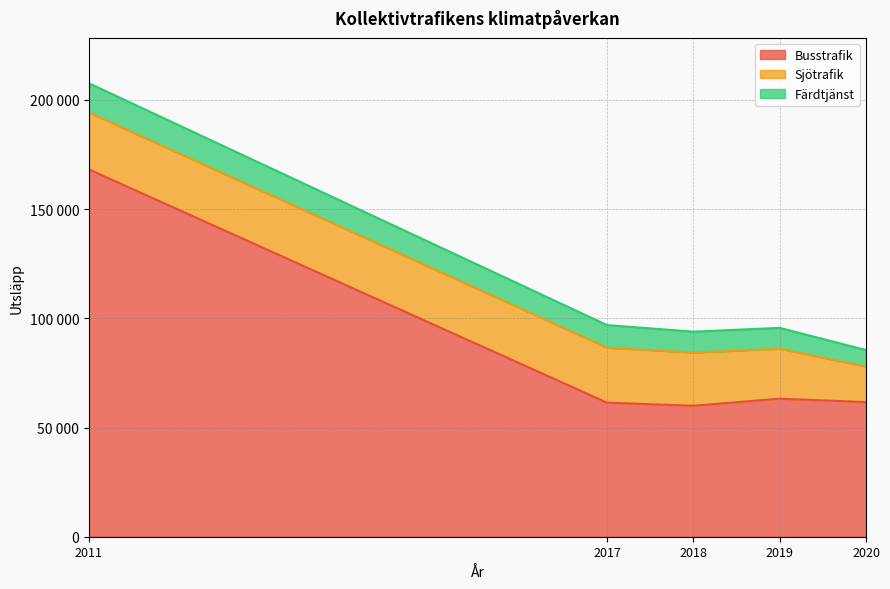

Does the chart display data point markers on the line(s)?

No